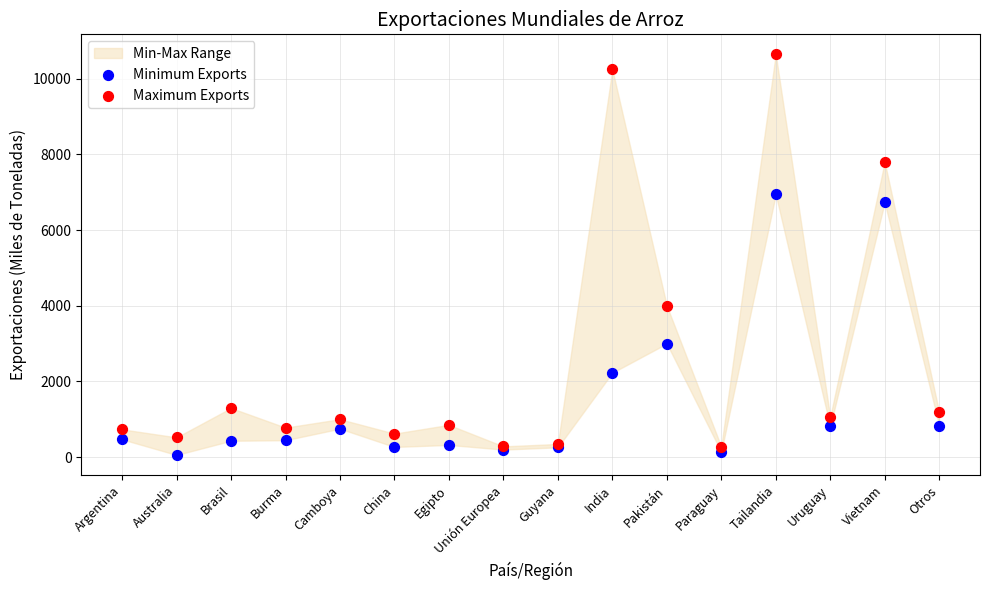

Which series contains the highest Y value?

Maximum Exports